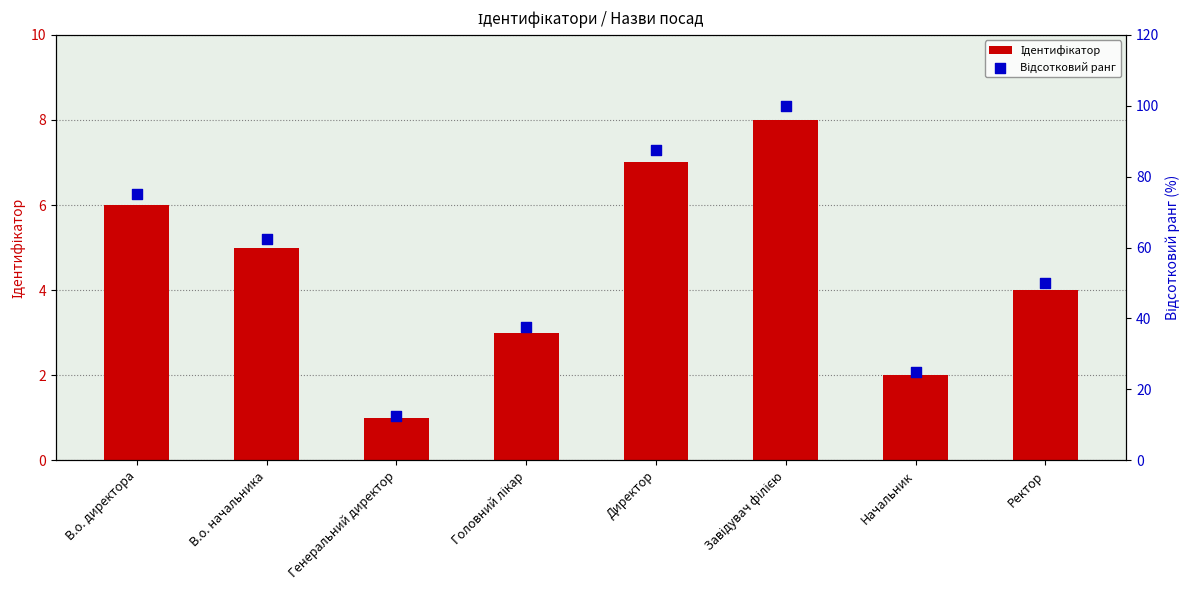

Which series contains the highest Y value?

Відсотковий ранг